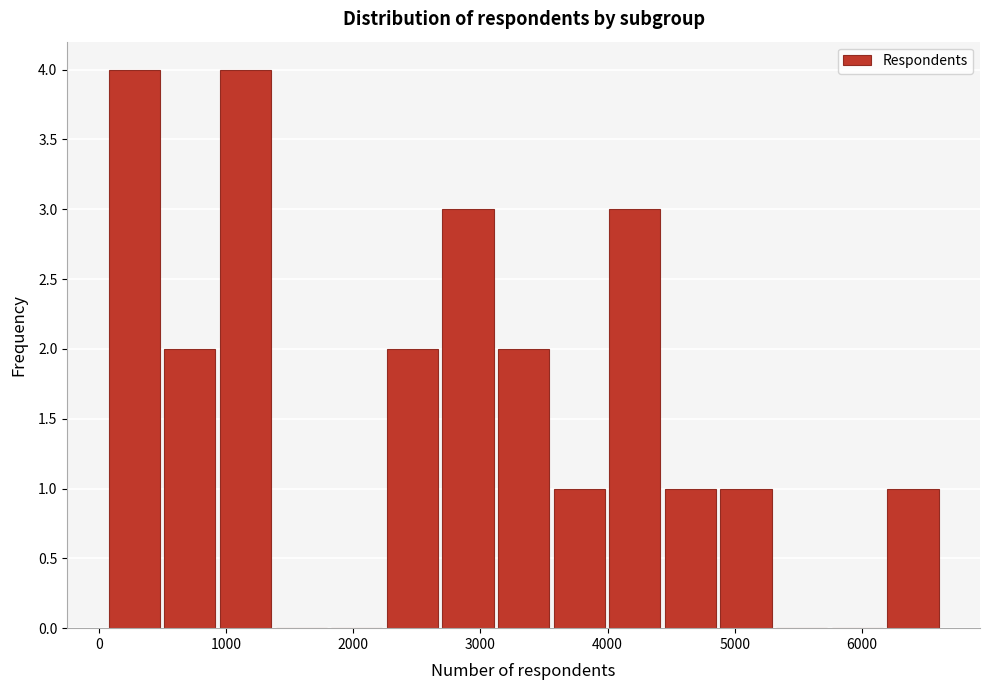

Reading left to right, list every bar in this chart as the range it spans on the x-axis followed by its height. Neither the bar edges nor the heights are printed on the chart, so give them approximately, as read against the axes.

100 to 500: 4
500 to 900: 2
900 to 1400: 4
1400 to 1800: 0
1800 to 2200: 0
2200 to 2700: 2
2700 to 3100: 3
3100 to 3600: 2
3600 to 4000: 1
4000 to 4400: 3
4400 to 4900: 1
4900 to 5300: 1
5300 to 5700: 0
5700 to 6200: 0
6200 to 6600: 1